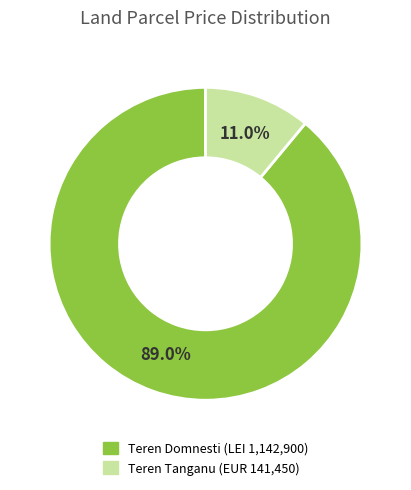

Does any single category account for the majority?

Yes